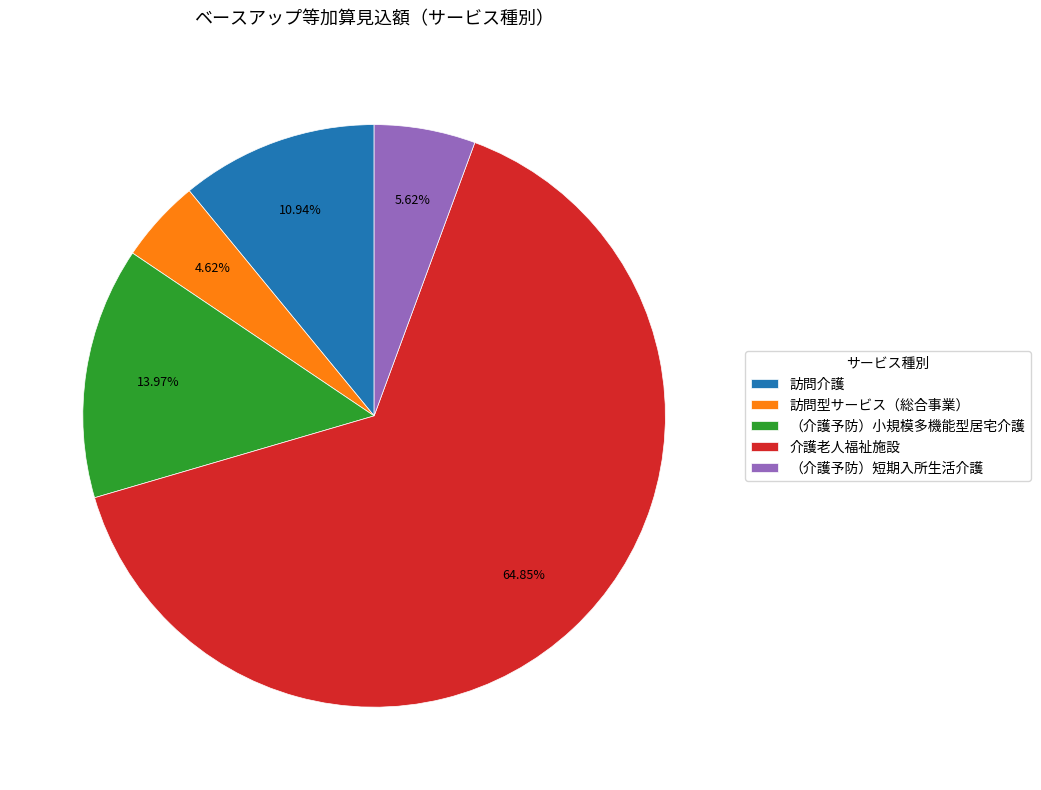

Is it true that （介護予防）短期入所生活介護 is 1% of the pie?

False